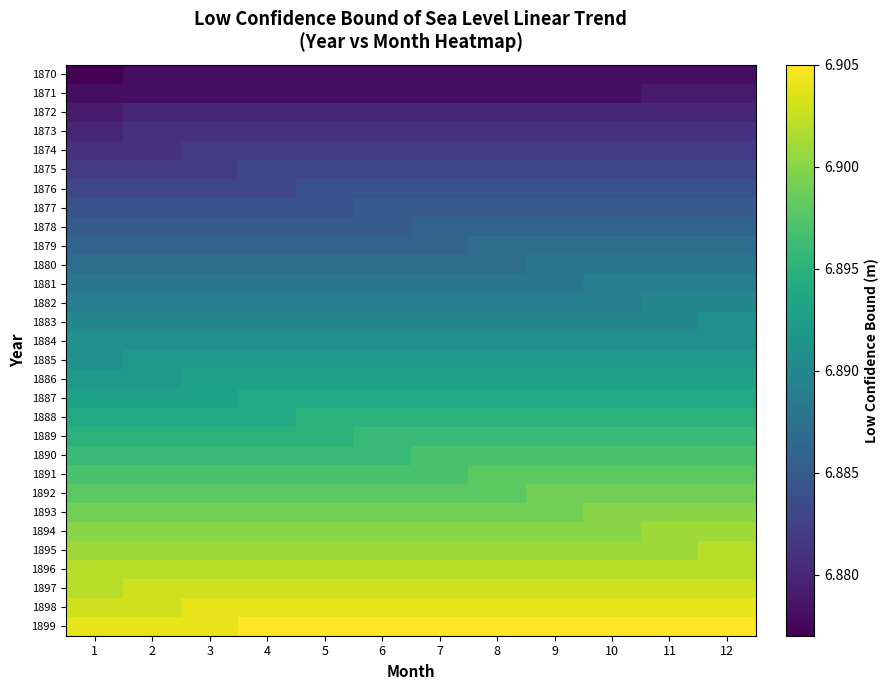

Reading left to right, what are all the values shown in this chart?

1870: 1=6.9	2=6.9	3=6.9	4=6.9	5=6.9	6=6.9	7=6.9	8=6.9	9=6.9	10=6.9	11=6.9	12=6.9
1871: 1=6.9	2=6.9	3=6.9	4=6.9	5=6.9	6=6.9	7=6.9	8=6.9	9=6.9	10=6.9	11=6.9	12=6.9
1872: 1=6.9	2=6.9	3=6.9	4=6.9	5=6.9	6=6.9	7=6.9	8=6.9	9=6.9	10=6.9	11=6.9	12=6.9
1873: 1=6.9	2=6.9	3=6.9	4=6.9	5=6.9	6=6.9	7=6.9	8=6.9	9=6.9	10=6.9	11=6.9	12=6.9
1874: 1=6.9	2=6.9	3=6.9	4=6.9	5=6.9	6=6.9	7=6.9	8=6.9	9=6.9	10=6.9	11=6.9	12=6.9
1875: 1=6.9	2=6.9	3=6.9	4=6.9	5=6.9	6=6.9	7=6.9	8=6.9	9=6.9	10=6.9	11=6.9	12=6.9
1876: 1=6.9	2=6.9	3=6.9	4=6.9	5=6.9	6=6.9	7=6.9	8=6.9	9=6.9	10=6.9	11=6.9	12=6.9
1877: 1=6.9	2=6.9	3=6.9	4=6.9	5=6.9	6=6.9	7=6.9	8=6.9	9=6.9	10=6.9	11=6.9	12=6.9
1878: 1=6.9	2=6.9	3=6.9	4=6.9	5=6.9	6=6.9	7=6.9	8=6.9	9=6.9	10=6.9	11=6.9	12=6.9
1879: 1=6.9	2=6.9	3=6.9	4=6.9	5=6.9	6=6.9	7=6.9	8=6.9	9=6.9	10=6.9	11=6.9	12=6.9
1880: 1=6.9	2=6.9	3=6.9	4=6.9	5=6.9	6=6.9	7=6.9	8=6.9	9=6.9	10=6.9	11=6.9	12=6.9
1881: 1=6.9	2=6.9	3=6.9	4=6.9	5=6.9	6=6.9	7=6.9	8=6.9	9=6.9	10=6.9	11=6.9	12=6.9
1882: 1=6.9	2=6.9	3=6.9	4=6.9	5=6.9	6=6.9	7=6.9	8=6.9	9=6.9	10=6.9	11=6.9	12=6.9
1883: 1=6.9	2=6.9	3=6.9	4=6.9	5=6.9	6=6.9	7=6.9	8=6.9	9=6.9	10=6.9	11=6.9	12=6.9
1884: 1=6.9	2=6.9	3=6.9	4=6.9	5=6.9	6=6.9	7=6.9	8=6.9	9=6.9	10=6.9	11=6.9	12=6.9
1885: 1=6.9	2=6.9	3=6.9	4=6.9	5=6.9	6=6.9	7=6.9	8=6.9	9=6.9	10=6.9	11=6.9	12=6.9
1886: 1=6.9	2=6.9	3=6.9	4=6.9	5=6.9	6=6.9	7=6.9	8=6.9	9=6.9	10=6.9	11=6.9	12=6.9
1887: 1=6.9	2=6.9	3=6.9	4=6.9	5=6.9	6=6.9	7=6.9	8=6.9	9=6.9	10=6.9	11=6.9	12=6.9
1888: 1=6.9	2=6.9	3=6.9	4=6.9	5=6.9	6=6.9	7=6.9	8=6.9	9=6.9	10=6.9	11=6.9	12=6.9
1889: 1=6.9	2=6.9	3=6.9	4=6.9	5=6.9	6=6.9	7=6.9	8=6.9	9=6.9	10=6.9	11=6.9	12=6.9
1890: 1=6.9	2=6.9	3=6.9	4=6.9	5=6.9	6=6.9	7=6.9	8=6.9	9=6.9	10=6.9	11=6.9	12=6.9
1891: 1=6.9	2=6.9	3=6.9	4=6.9	5=6.9	6=6.9	7=6.9	8=6.9	9=6.9	10=6.9	11=6.9	12=6.9
1892: 1=6.9	2=6.9	3=6.9	4=6.9	5=6.9	6=6.9	7=6.9	8=6.9	9=6.9	10=6.9	11=6.9	12=6.9
1893: 1=6.9	2=6.9	3=6.9	4=6.9	5=6.9	6=6.9	7=6.9	8=6.9	9=6.9	10=6.9	11=6.9	12=6.9
1894: 1=6.9	2=6.9	3=6.9	4=6.9	5=6.9	6=6.9	7=6.9	8=6.9	9=6.9	10=6.9	11=6.9	12=6.9
1895: 1=6.9	2=6.9	3=6.9	4=6.9	5=6.9	6=6.9	7=6.9	8=6.9	9=6.9	10=6.9	11=6.9	12=6.9
1896: 1=6.9	2=6.9	3=6.9	4=6.9	5=6.9	6=6.9	7=6.9	8=6.9	9=6.9	10=6.9	11=6.9	12=6.9
1897: 1=6.9	2=6.9	3=6.9	4=6.9	5=6.9	6=6.9	7=6.9	8=6.9	9=6.9	10=6.9	11=6.9	12=6.9
1898: 1=6.9	2=6.9	3=6.9	4=6.9	5=6.9	6=6.9	7=6.9	8=6.9	9=6.9	10=6.9	11=6.9	12=6.9
1899: 1=6.9	2=6.9	3=6.9	4=6.9	5=6.9	6=6.9	7=6.9	8=6.9	9=6.9	10=6.9	11=6.9	12=6.9